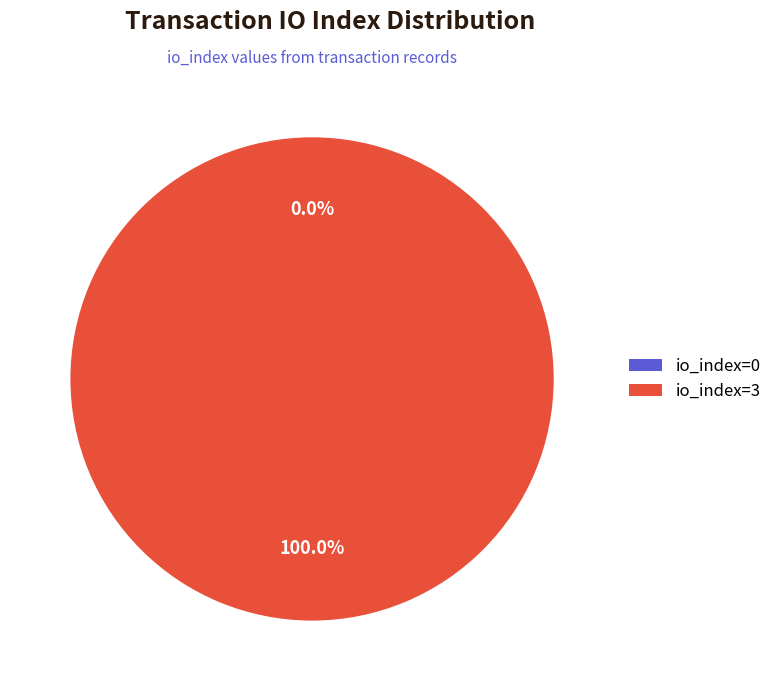

To the nearest percent, what is the combined percentage of direction=-1 (io_index=0) and direction=1 (io_index=3)?

100%